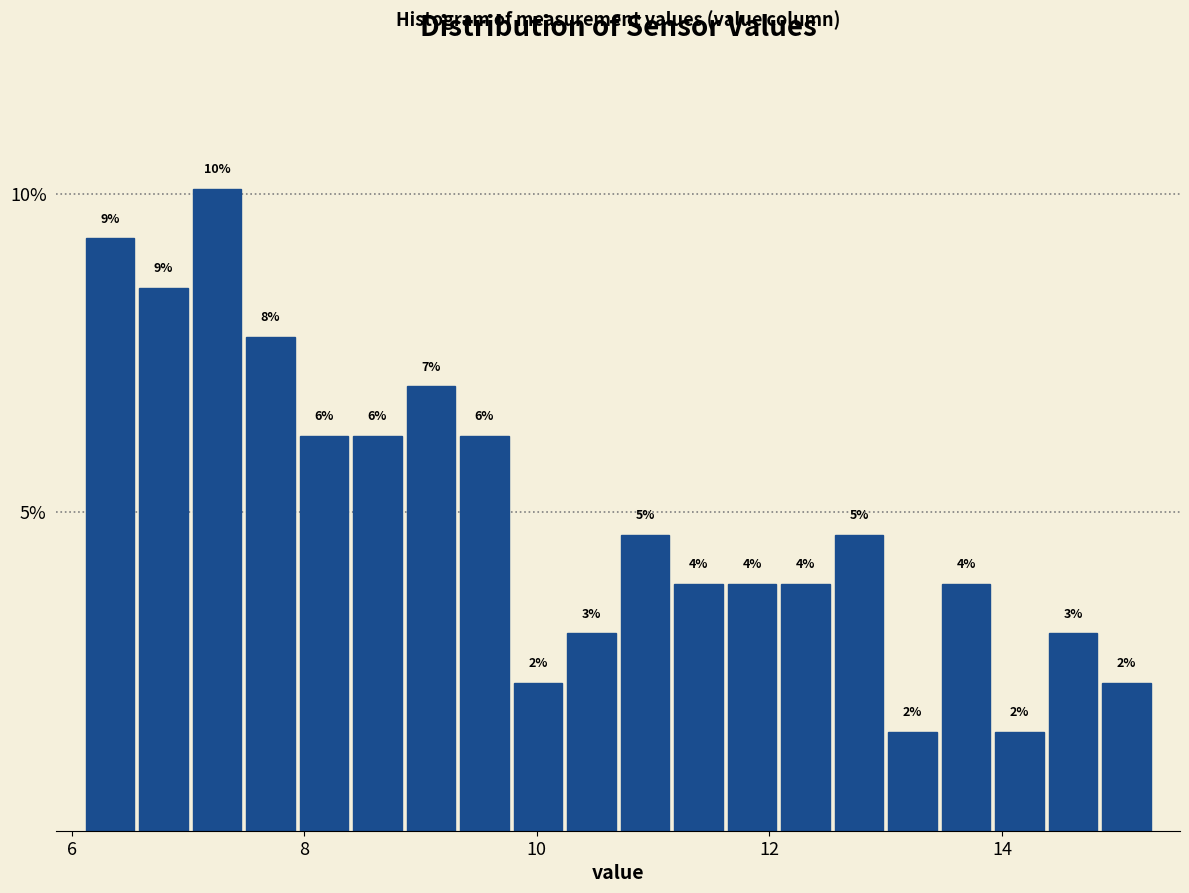

Around what value on the x-axis is the tallest bar? Give the approximate position of its centre, as read against the axis.

7.2